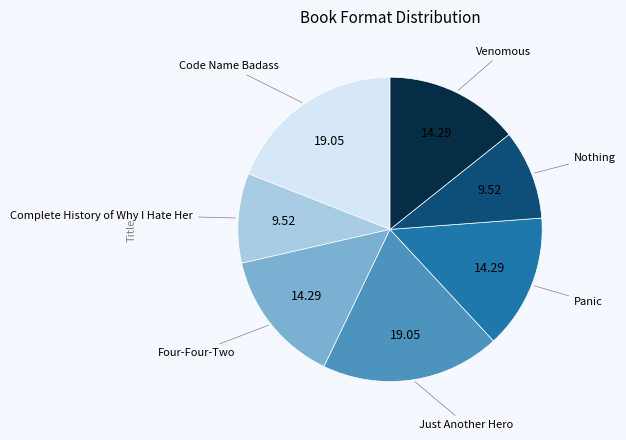

Does any single category account for the majority?

No